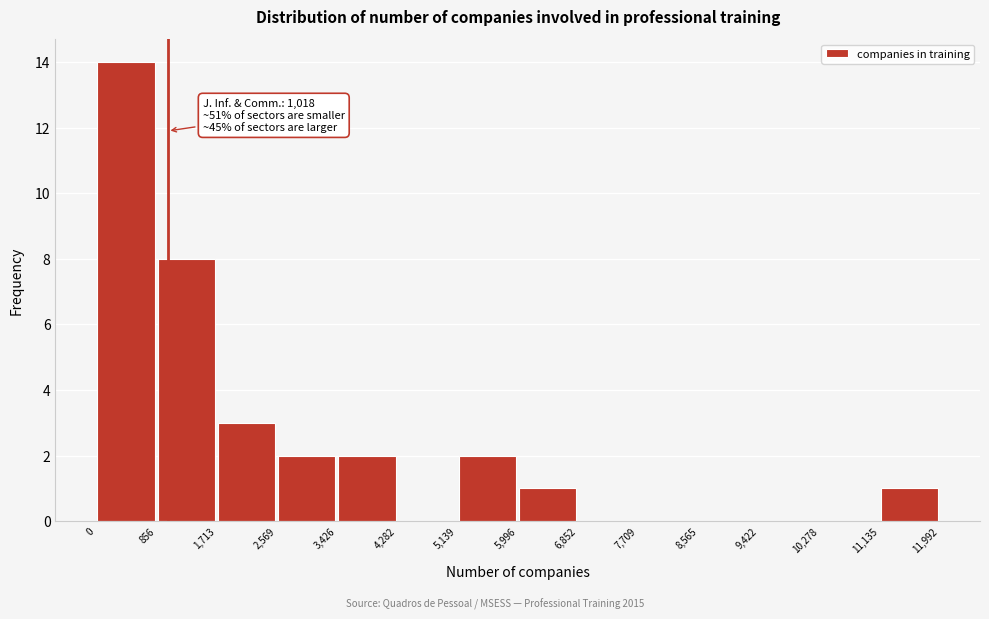

Which range on the x-axis has the tallest bar?

0 to 856